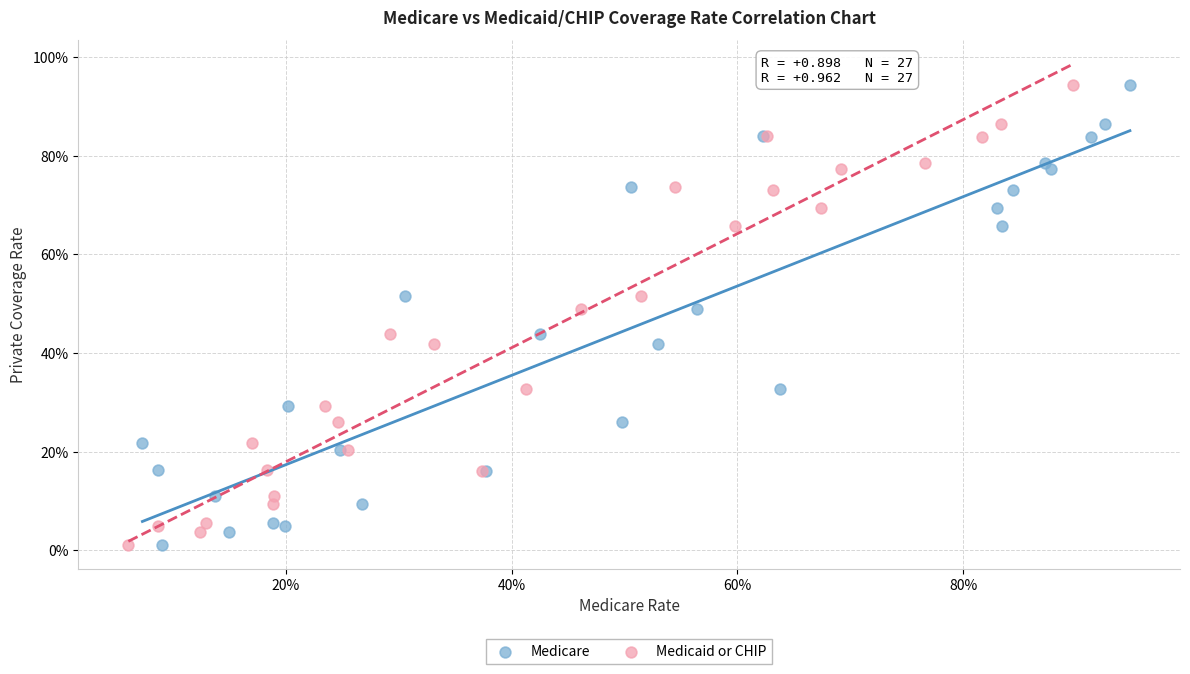

What are all the series names shown in the legend?

Medicare, Medicaid or CHIP